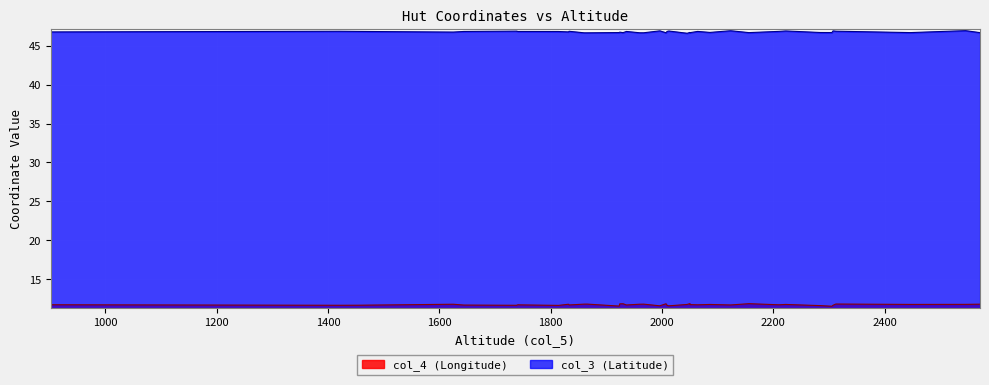

What value does the col_4 (Longitude) series have at 1625?

11.8